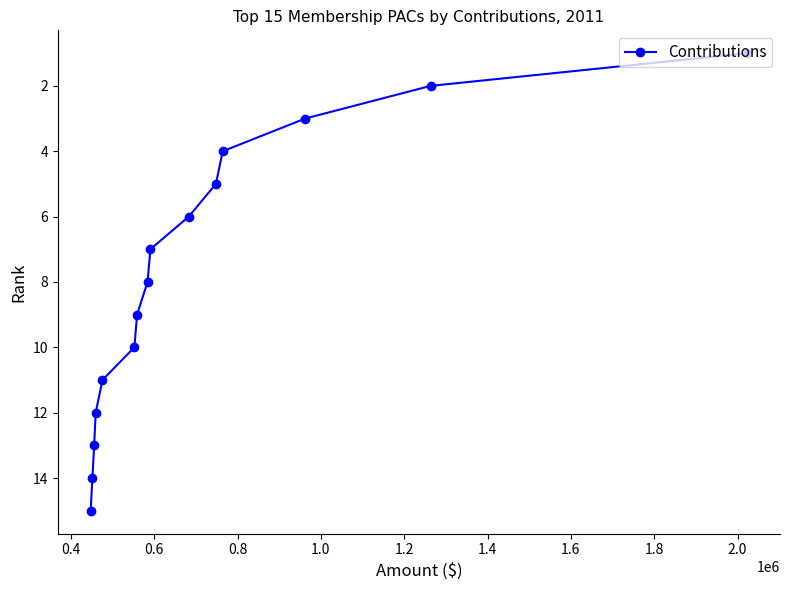

What is the difference between the second highest and minimum values?

13